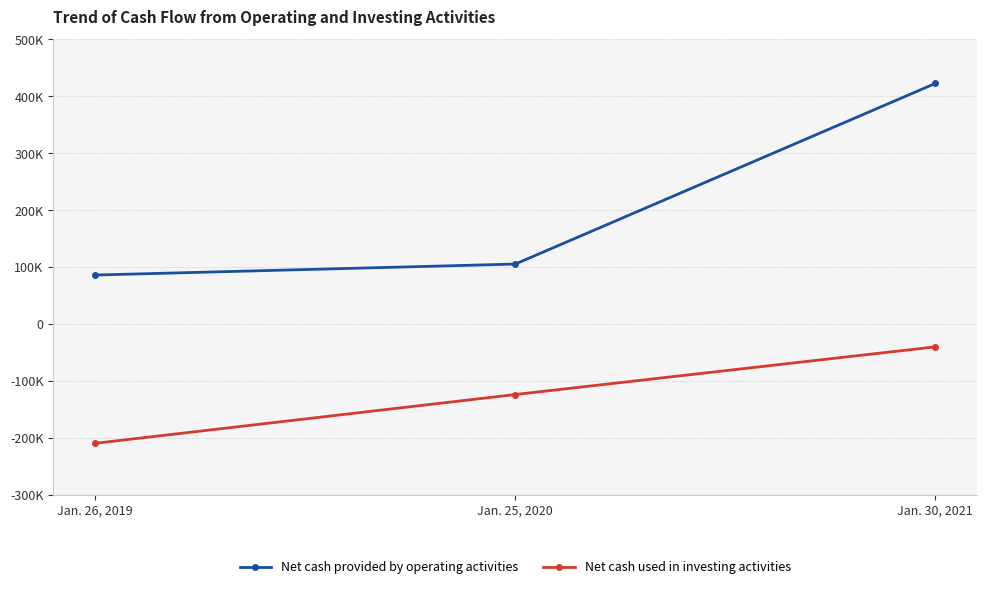

What is the highest value of the Net cash provided by operating activities series?

422736